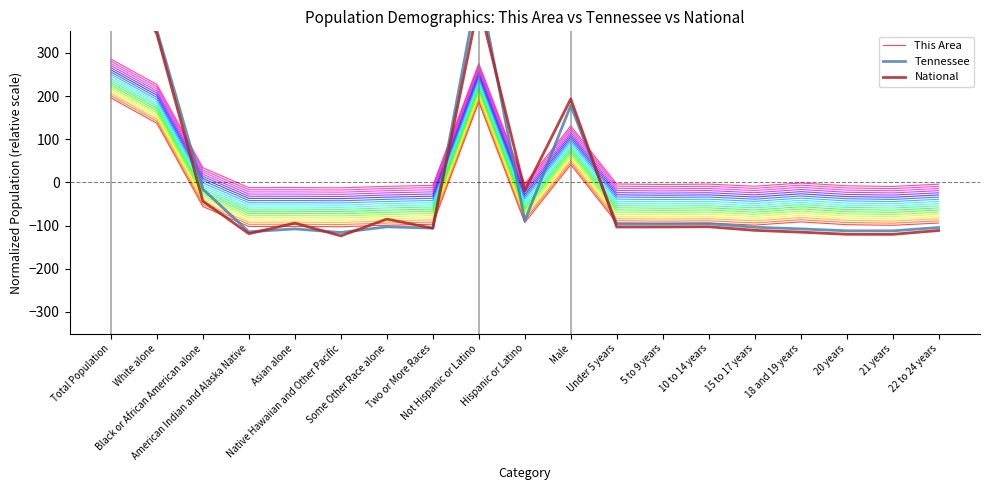

True or false: This Area and Tennessee intersect in this chart.

True